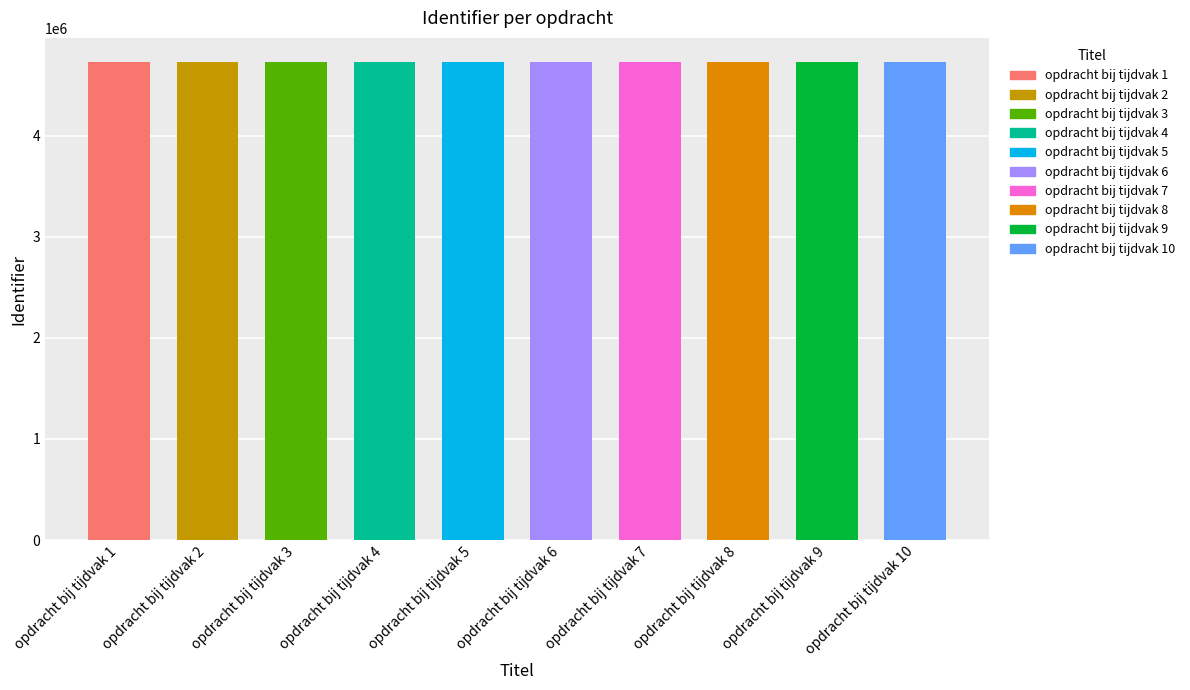

What is the greatest value displayed?

4730217